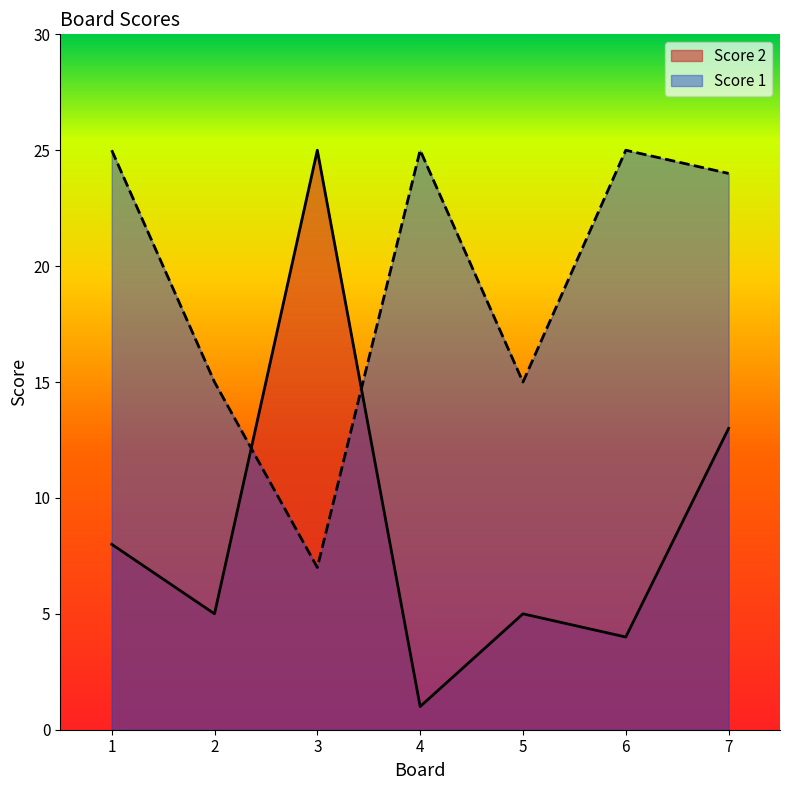

At how many categories does at least one series exceed 1?

7